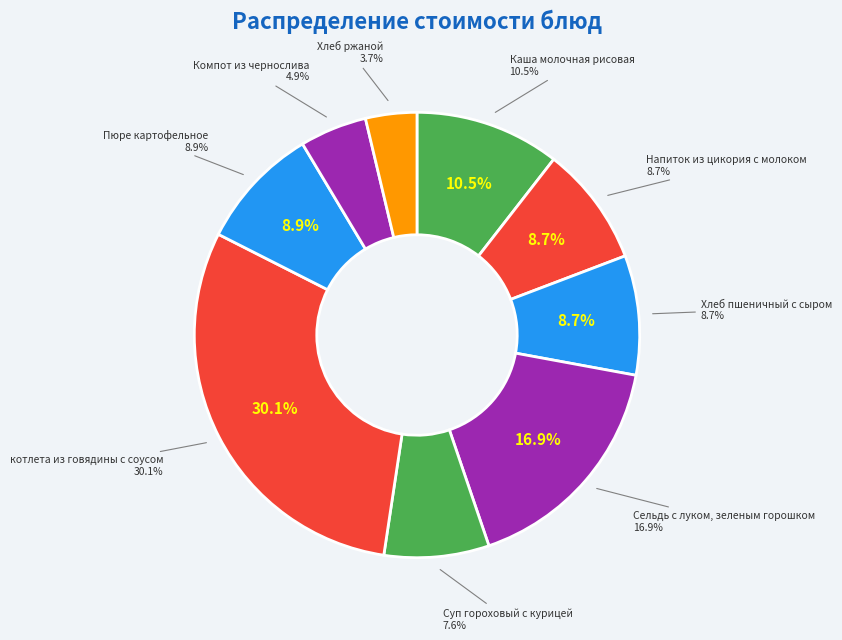

Which has a higher value, Сельдь с луком, зеленым горошком or котлета из говядины с соусом?

котлета из говядины с соусом